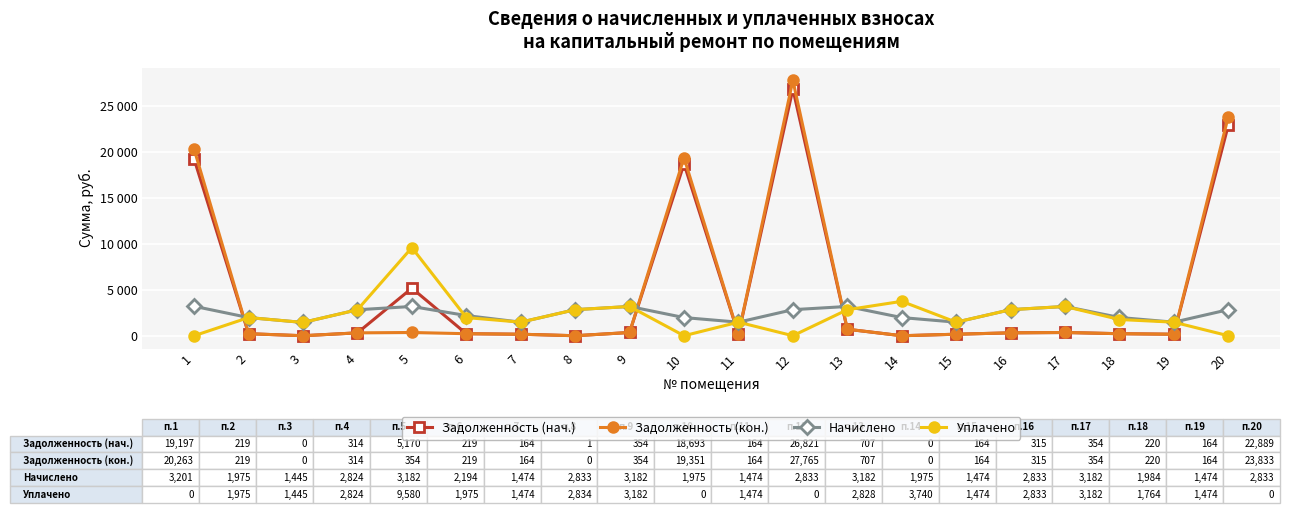

True or false: Уплачено has a value of 1473.9 at 19.

True